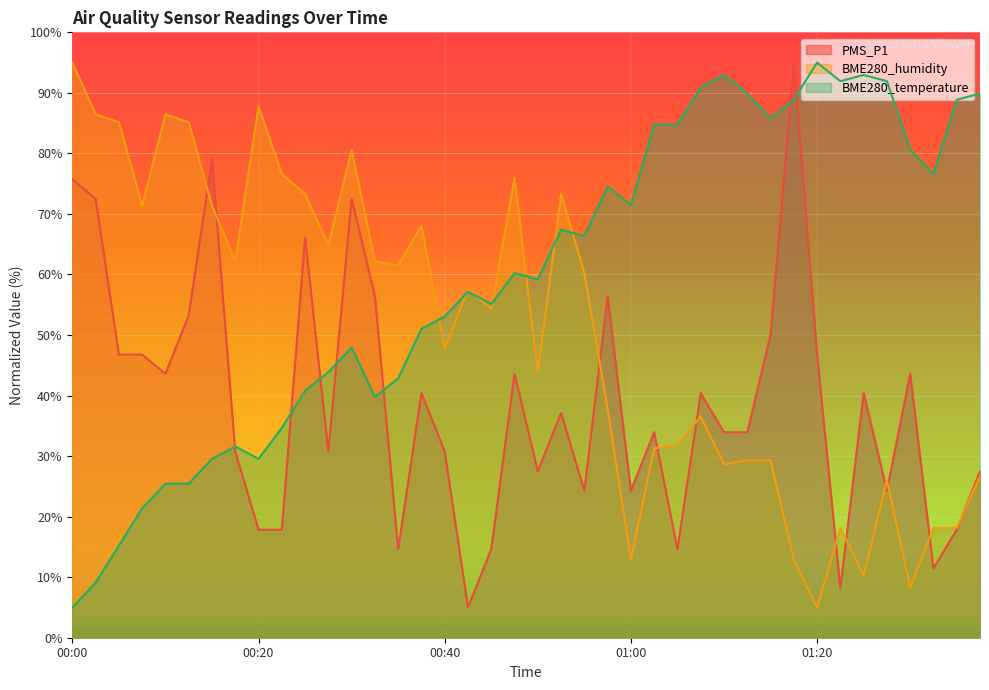

At 00:50, list the series in order from largest to smallest.

BME280_temperature, BME280_humidity, PMS_P1